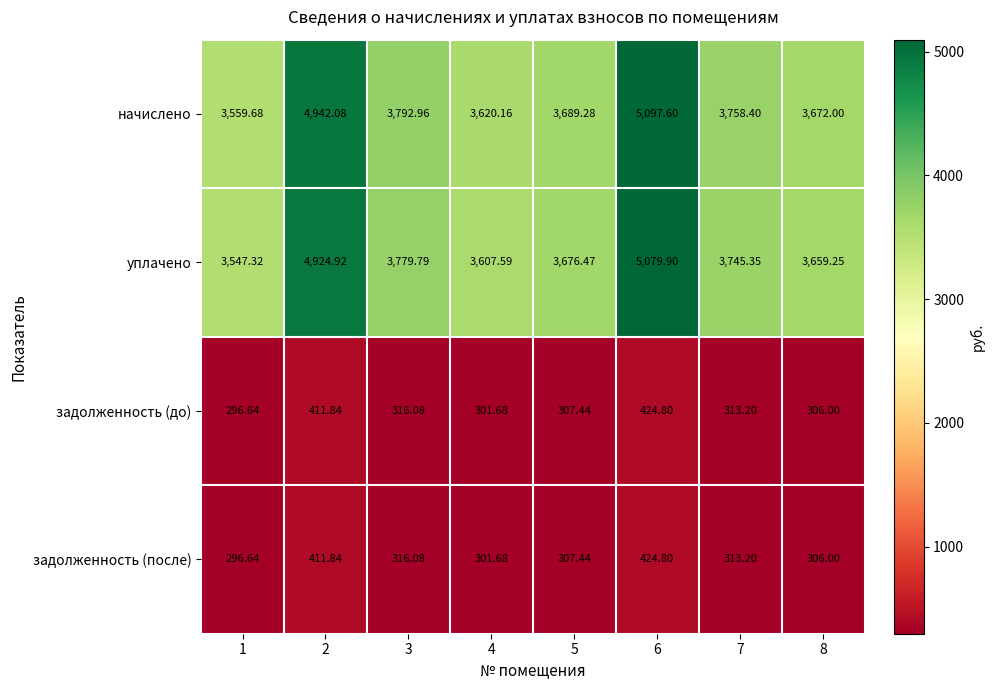

Which series has the largest total across all categories?

начислено